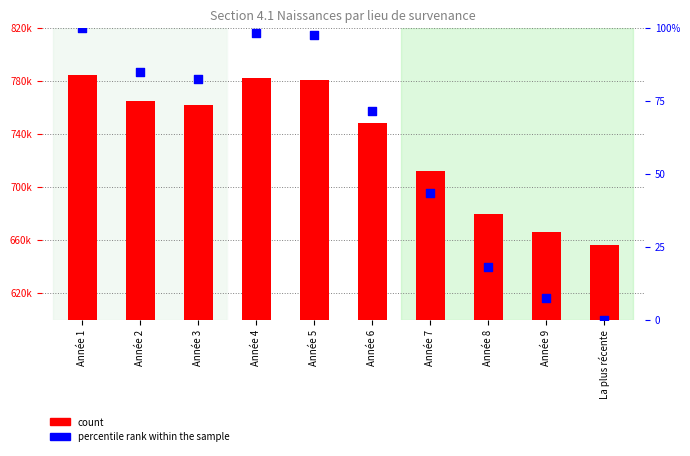

At which category is the sum across all series the highest?

Année 1